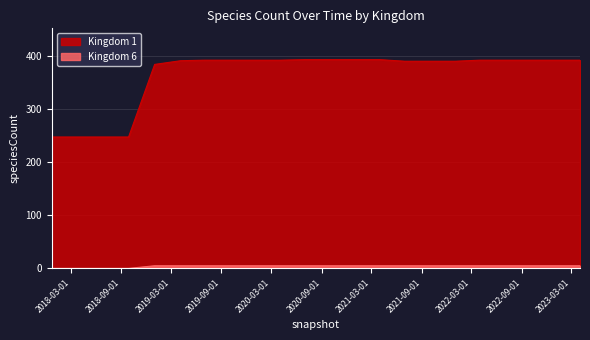

True or false: 1 and 6 cross at least once.

False